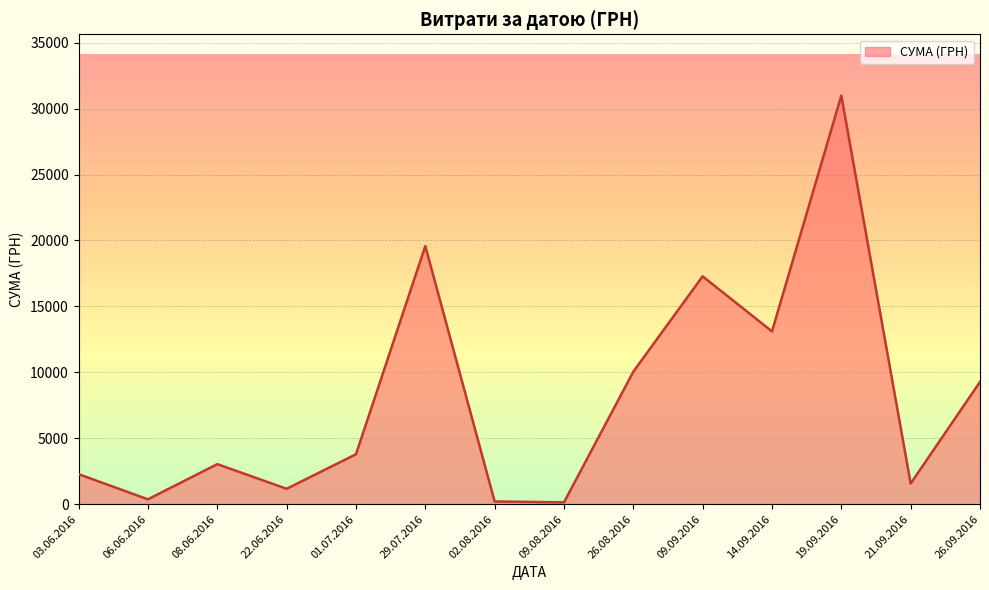

The value at 14.09.2016 is 13.7. True or false?

False